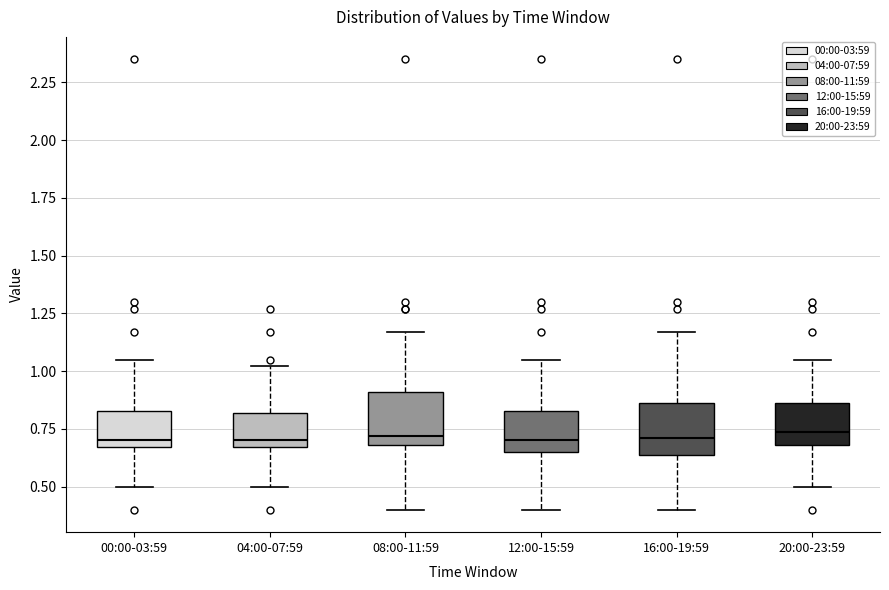

Reading left to right, transcribe this box plot: for each box, give where its median line is, the range the box spans, and where its two whiskers end, as read against the y-axis. The values are not printed on the chart, so give them approximately, as read against the axis.

00:00-03:59: median 0.70, box 0.65 to 0.85, whiskers 0.50 to 1.05
04:00-07:59: median 0.70, box 0.65 to 0.80, whiskers 0.50 to 1.00
08:00-11:59: median 0.70 (just above the box's lower edge), box 0.70 to 0.90, whiskers 0.40 to 1.15
12:00-15:59: median 0.70, box 0.65 to 0.85, whiskers 0.40 to 1.05
16:00-19:59: median 0.70, box 0.65 to 0.85, whiskers 0.40 to 1.15
20:00-23:59: median 0.75, box 0.70 to 0.85, whiskers 0.50 to 1.05